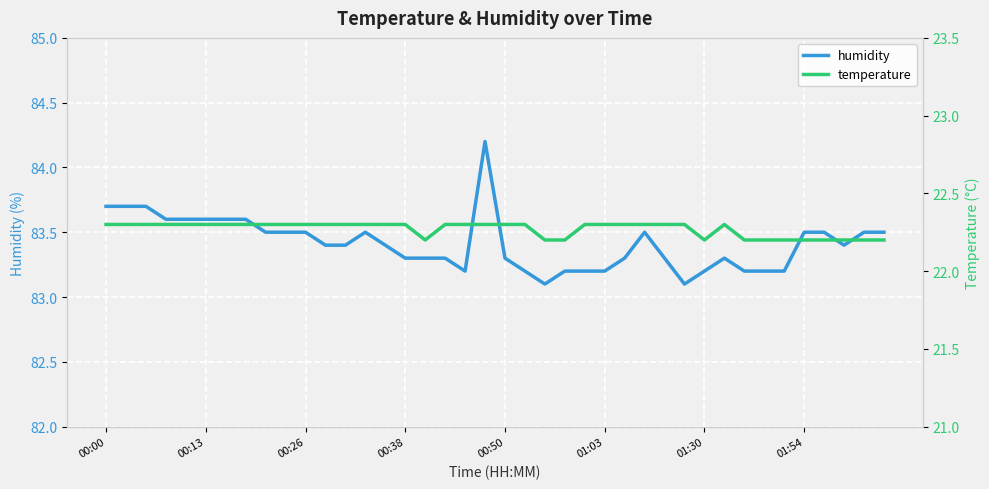

The value of humidity at 19 is 137.0. True or false?

False